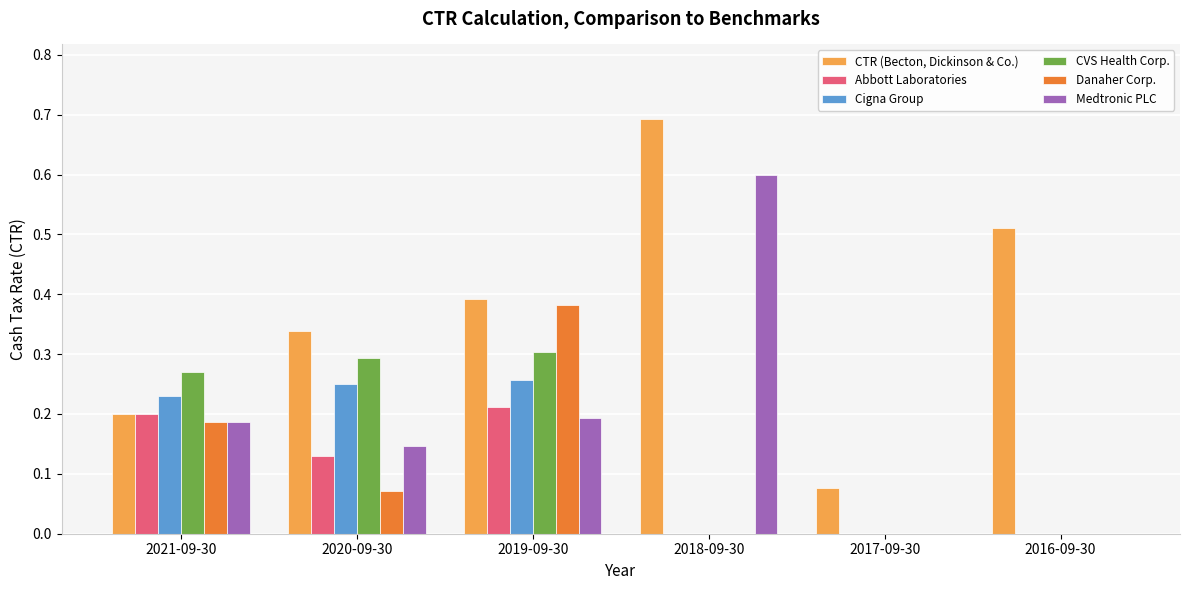

At which category is the sum across all series the highest?

2019-09-30